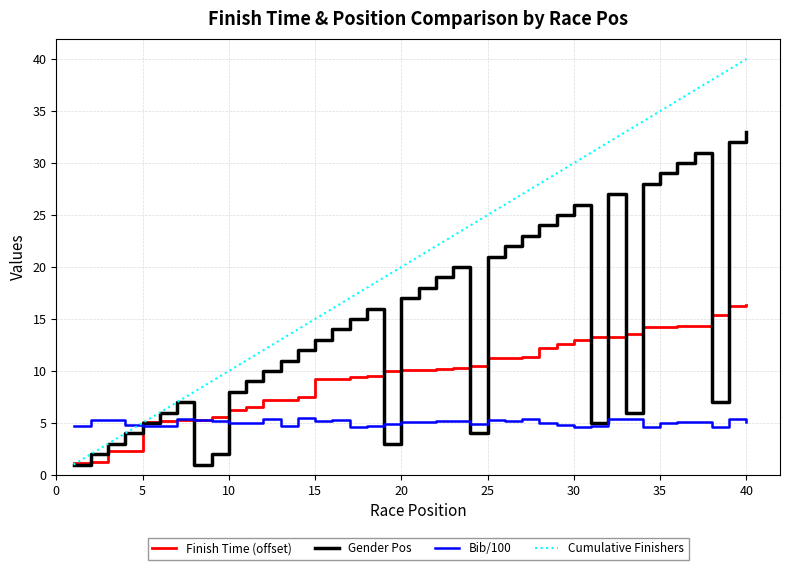

What is the difference between the maximum and minimum values in the Gender Pos series?

32.0